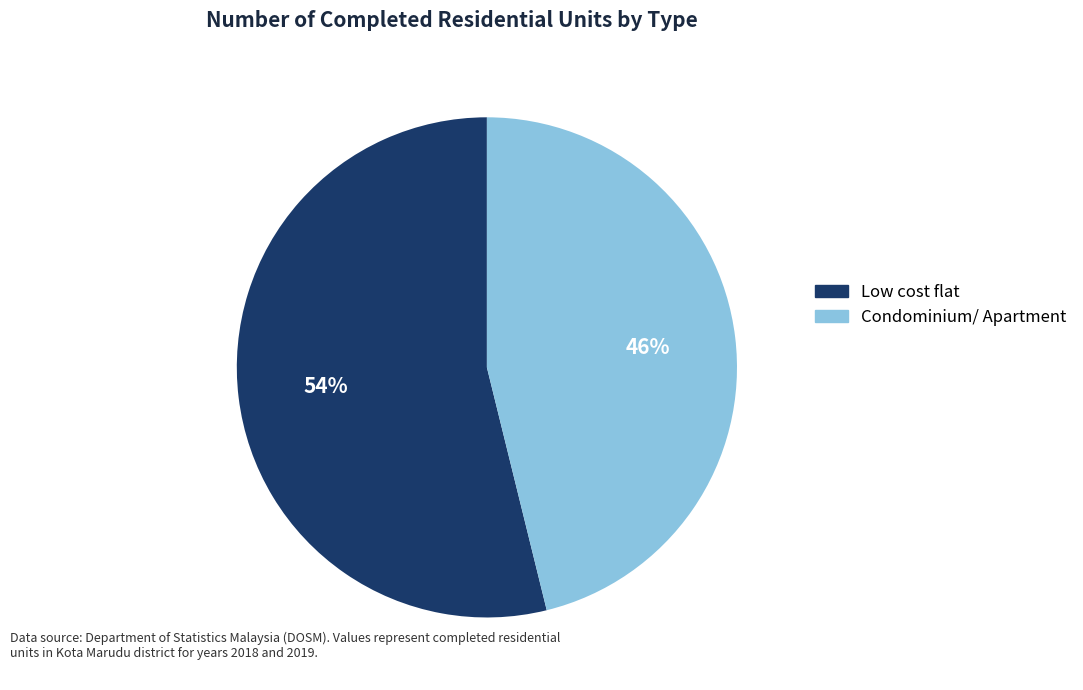

Is there any slice that represents more than half of the pie?

Yes